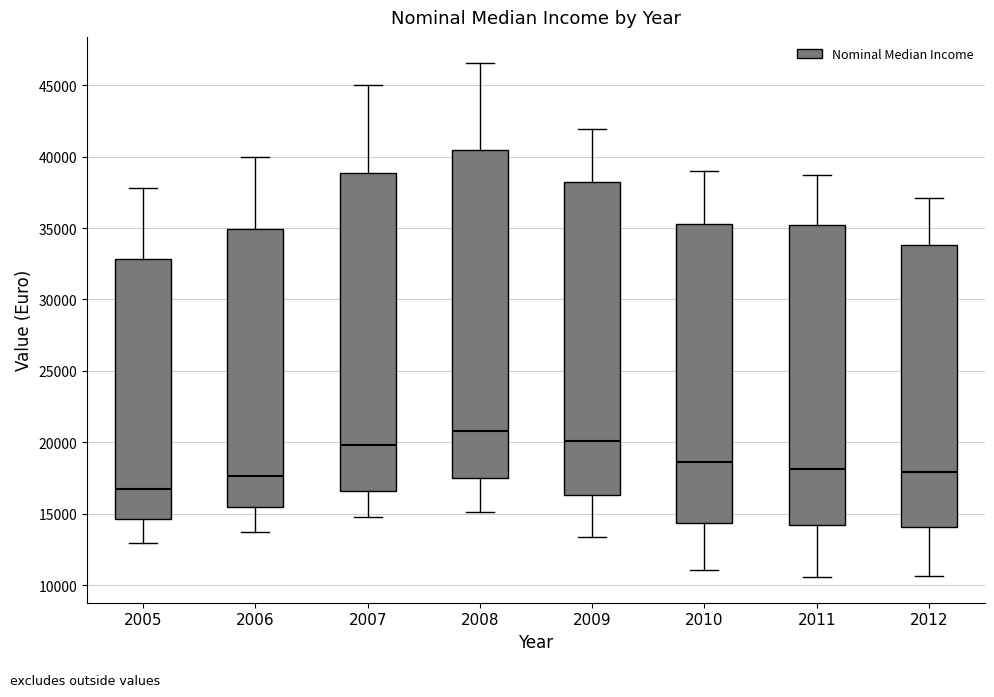

Reading left to right, read every box against the y-axis: the position of its median line, the range the box covers, and the ends of its whiskers. The values are not printed on the chart, so give them approximately, as read against the axis.

2005: median 16500, box 14500 to 33000, whiskers 13000 to 38000
2006: median 17500, box 15500 to 35000, whiskers 13500 to 40000
2007: median 20000, box 16500 to 39000, whiskers 15000 to 45000
2008: median 21000, box 17500 to 40500, whiskers 15000 to 46500
2009: median 20000, box 16500 to 38500, whiskers 13500 to 42000
2010: median 18500, box 14500 to 35500, whiskers 11000 to 39000
2011: median 18000, box 14000 to 35000, whiskers 10500 to 38500
2012: median 18000, box 14000 to 34000, whiskers 10500 to 37000